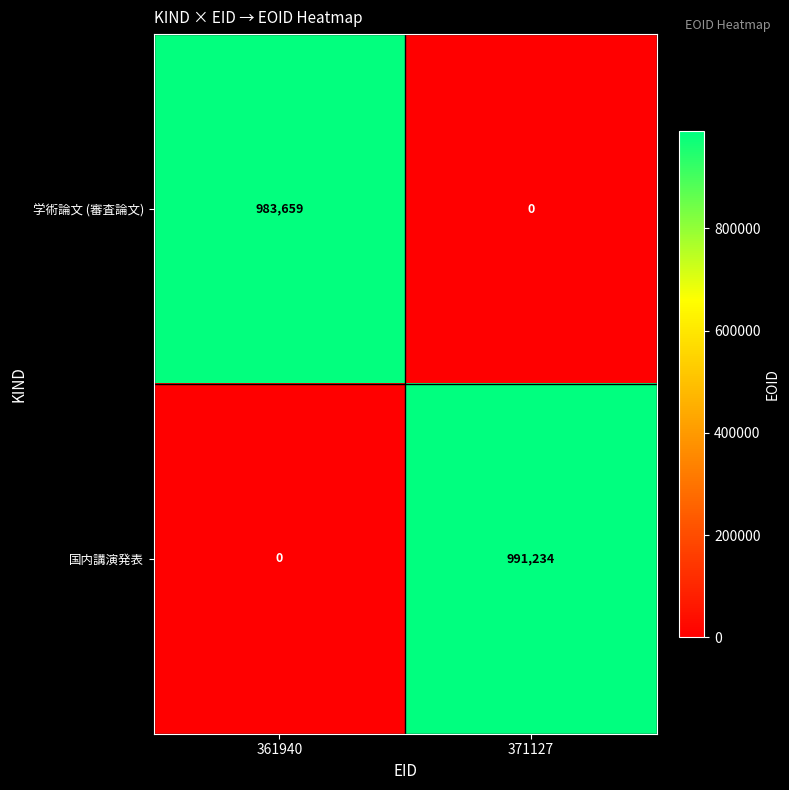

Which category has the lowest value in the 国内講演発表 series?

361940